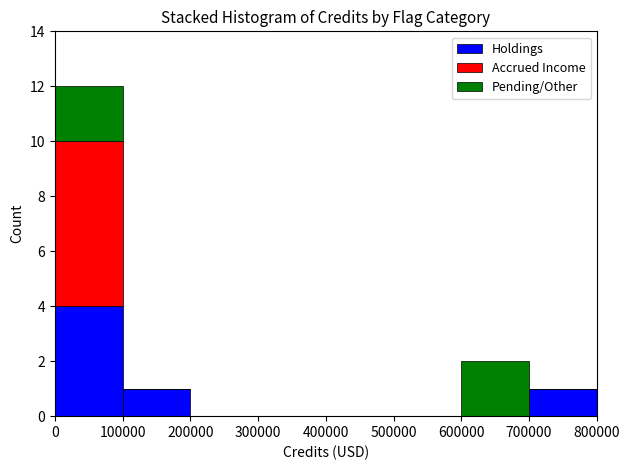

Reading left to right, list every stacked bar in this chart as the range it spans on the x-axis followed by its total height. The values are not printed on the chart, so give them approximately, as read against the axis.

0 to 100000: 12
100000 to 200000: 1
200000 to 300000: 0
300000 to 400000: 0
400000 to 500000: 0
500000 to 600000: 0
600000 to 700000: 2
700000 to 800000: 1